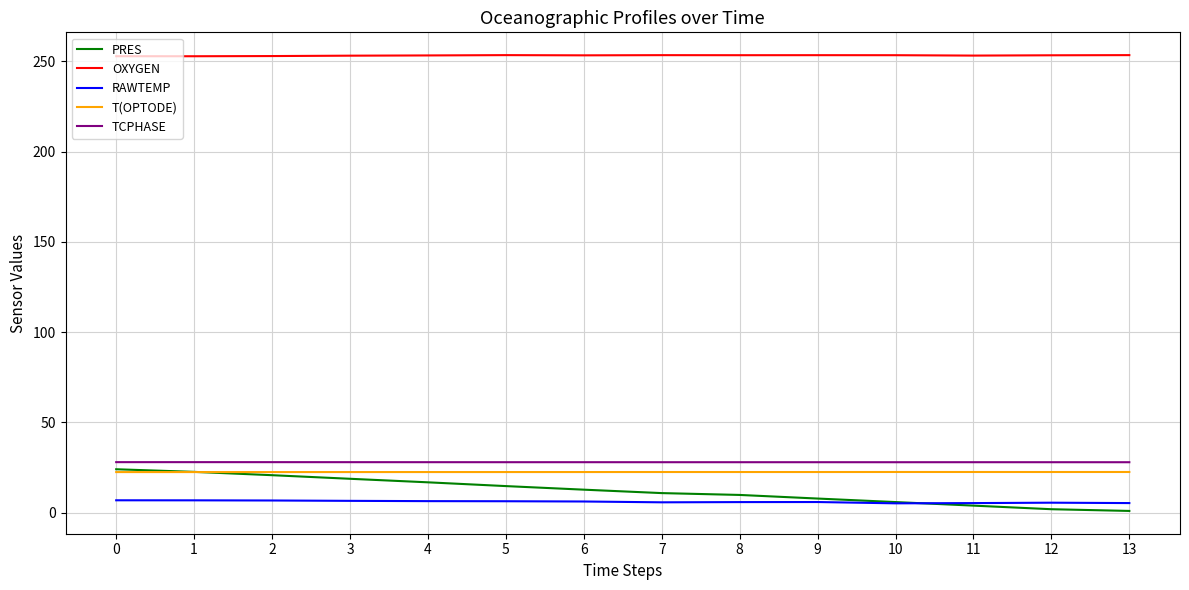

Rank the series at 13 from lowest to highest value.

PRES, RAWTEMP, T(OPTODE), TCPHASE, OXYGEN